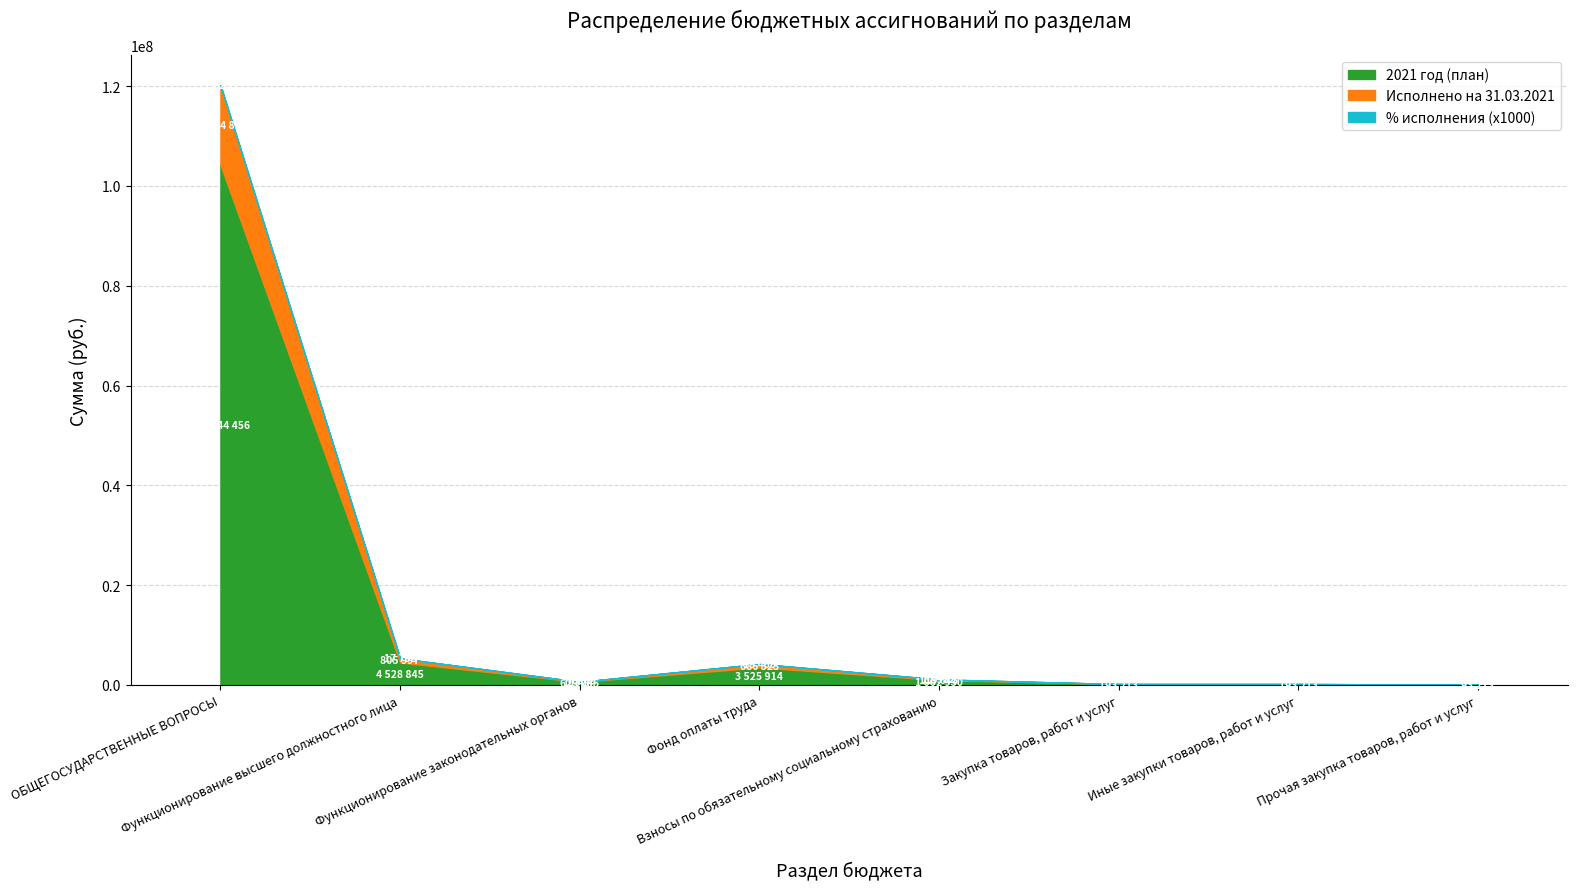

At which category is the sum across all series the highest?

ОБЩЕГОСУДАРСТВЕННЫЕ ВОПРОСЫ